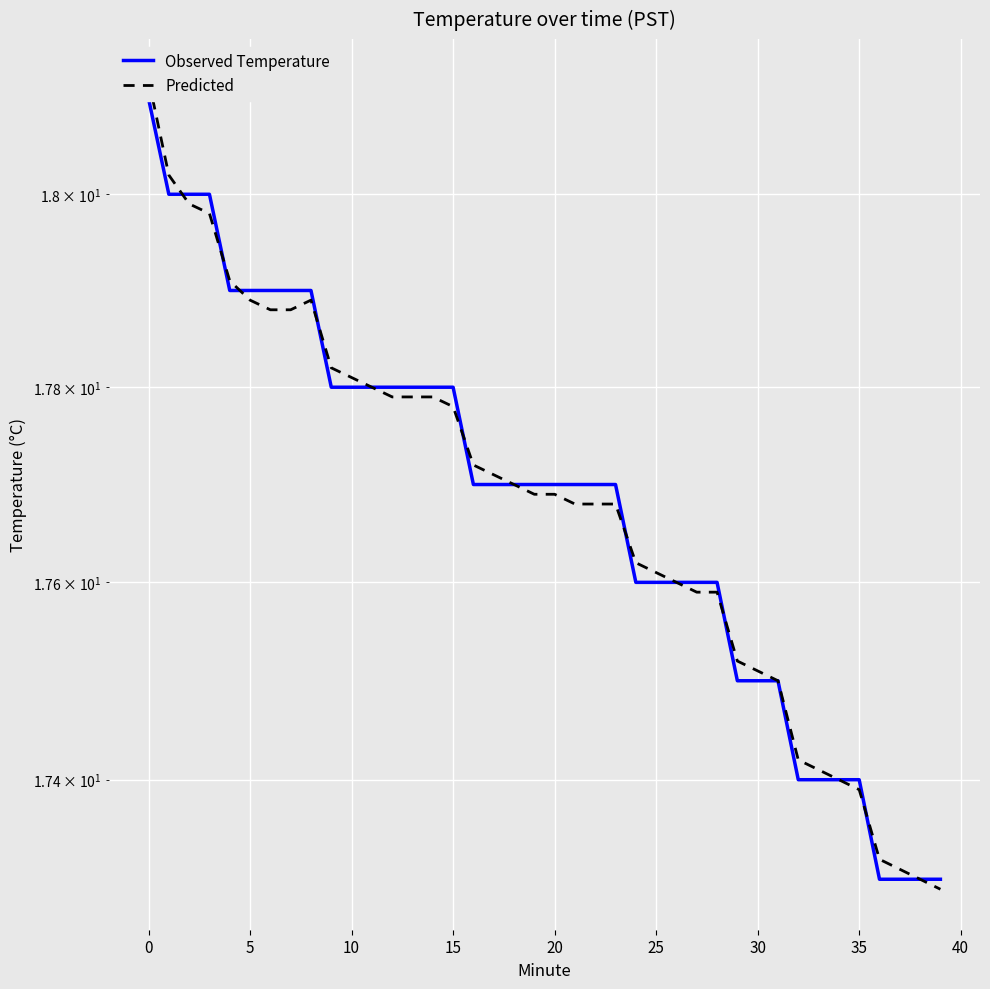

What is the sum of the Predicted values at 20 and 34?

35.1